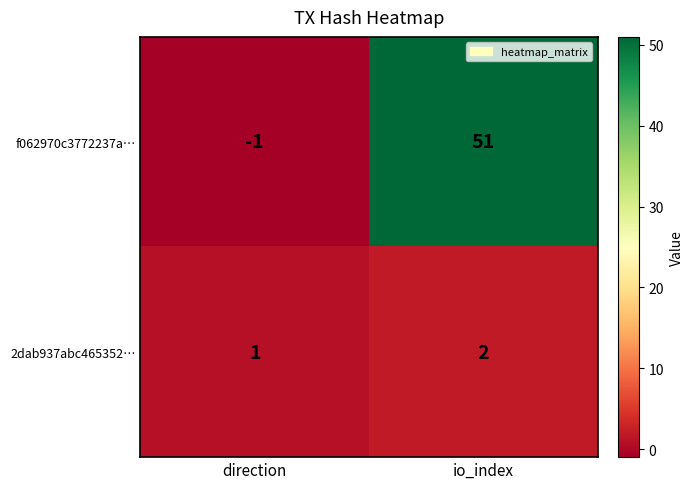

At which category is the sum across all series the highest?

io_index